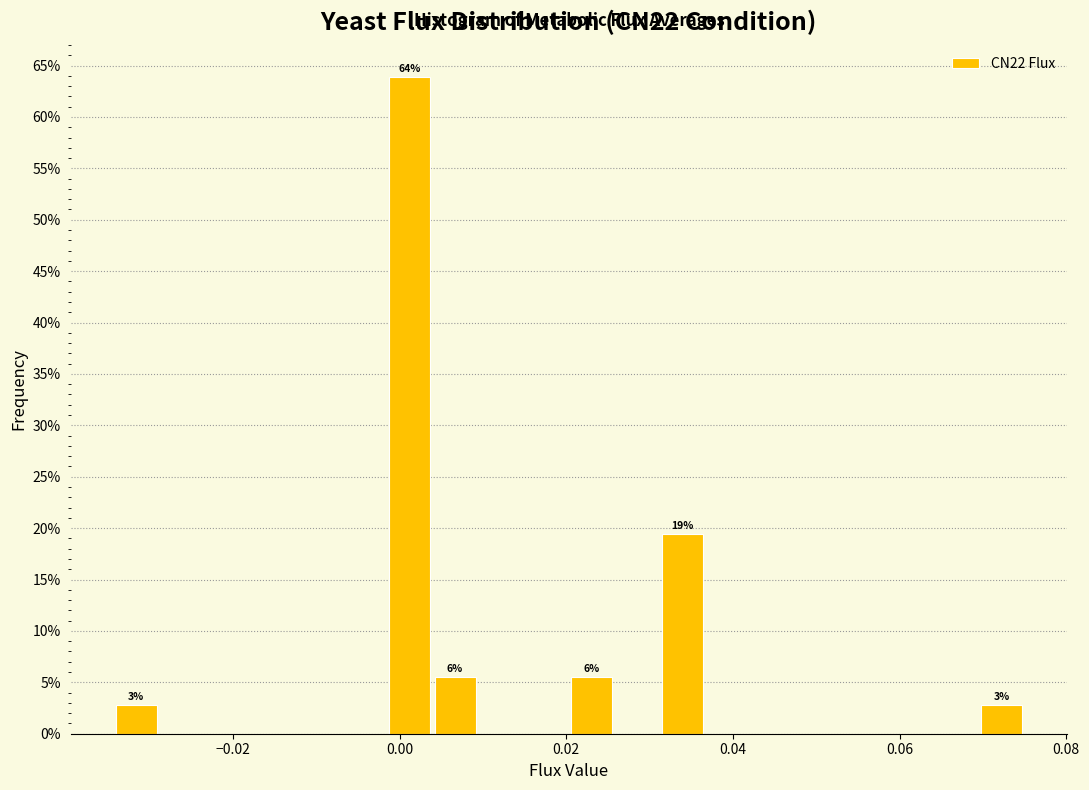

Around what value on the x-axis is the tallest bar? Give the approximate position of its centre, as read against the axis.

0.002